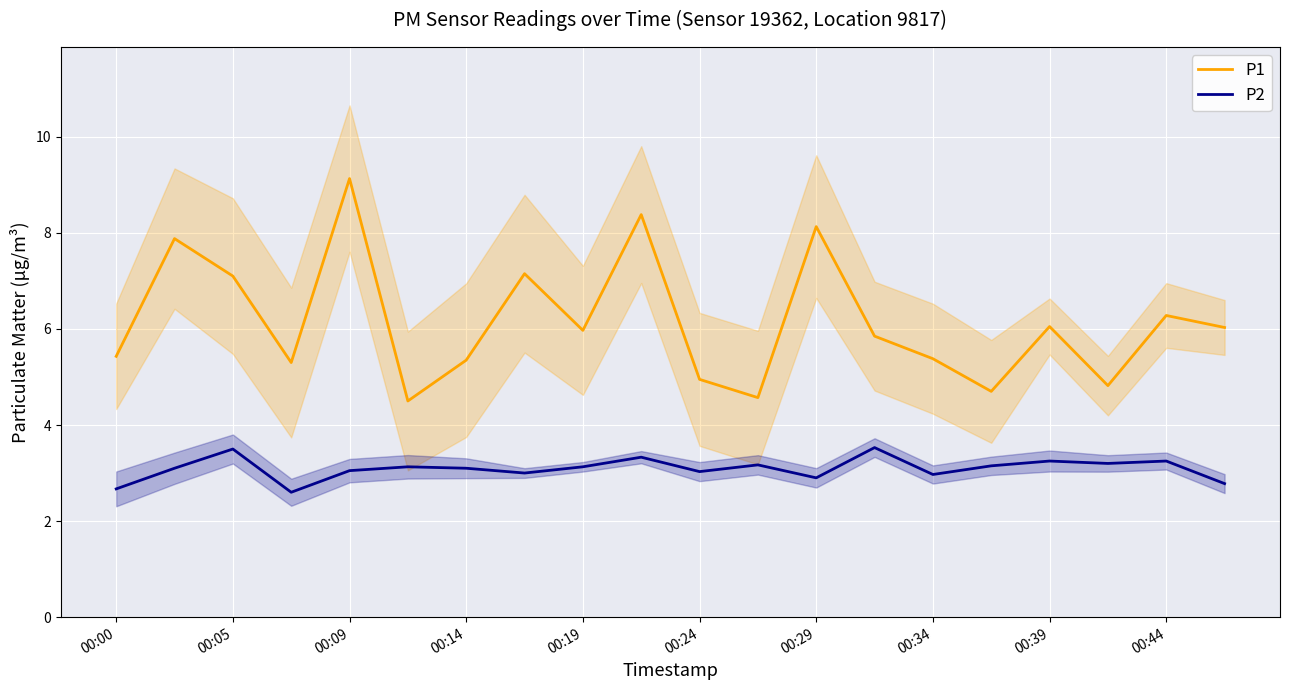

The P2 series shows 0.9 at 00:34. True or false?

False